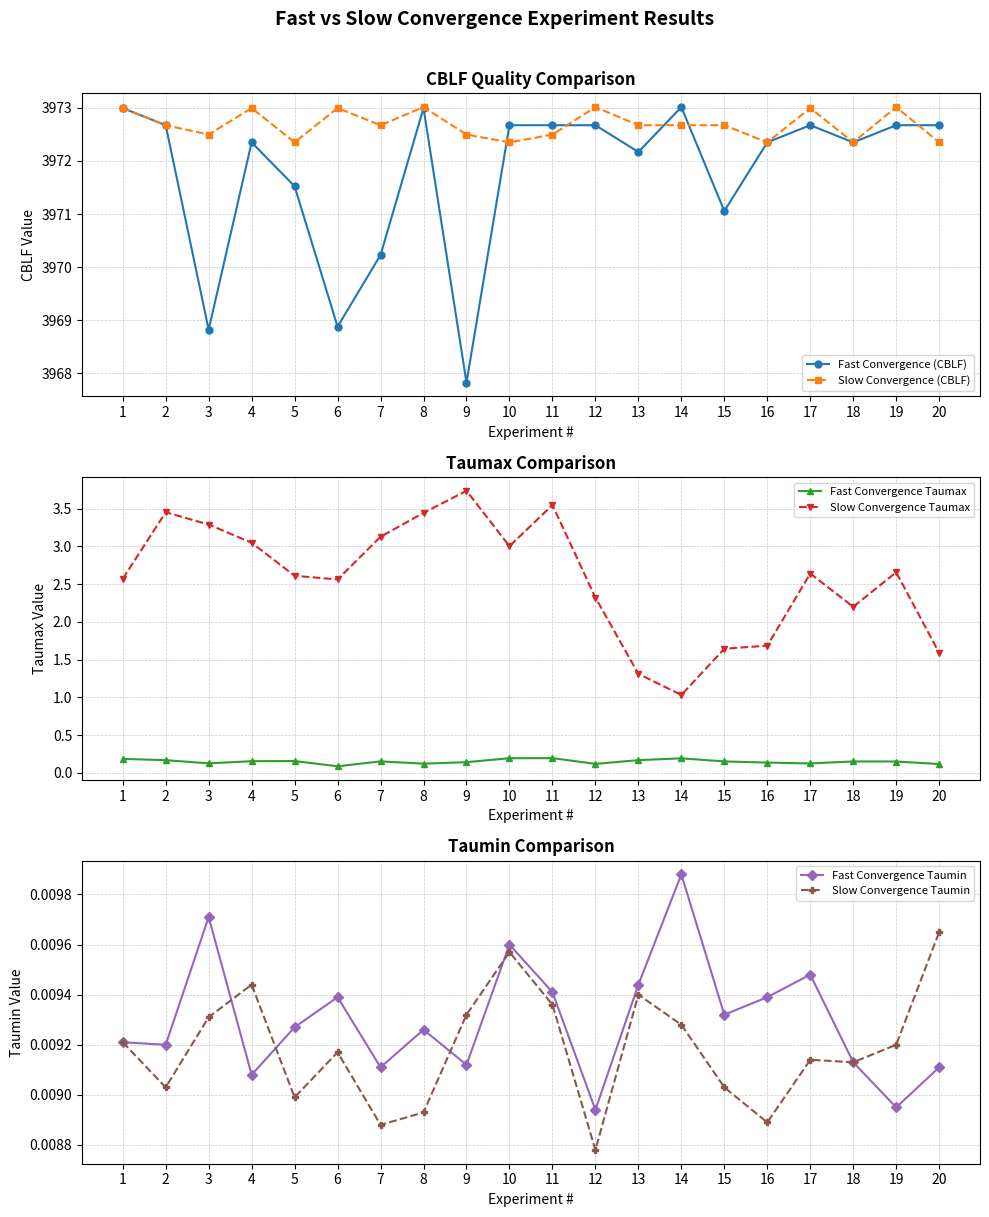

Which series changed the most between 4 and 8?

Fast Convergence (CBLF)